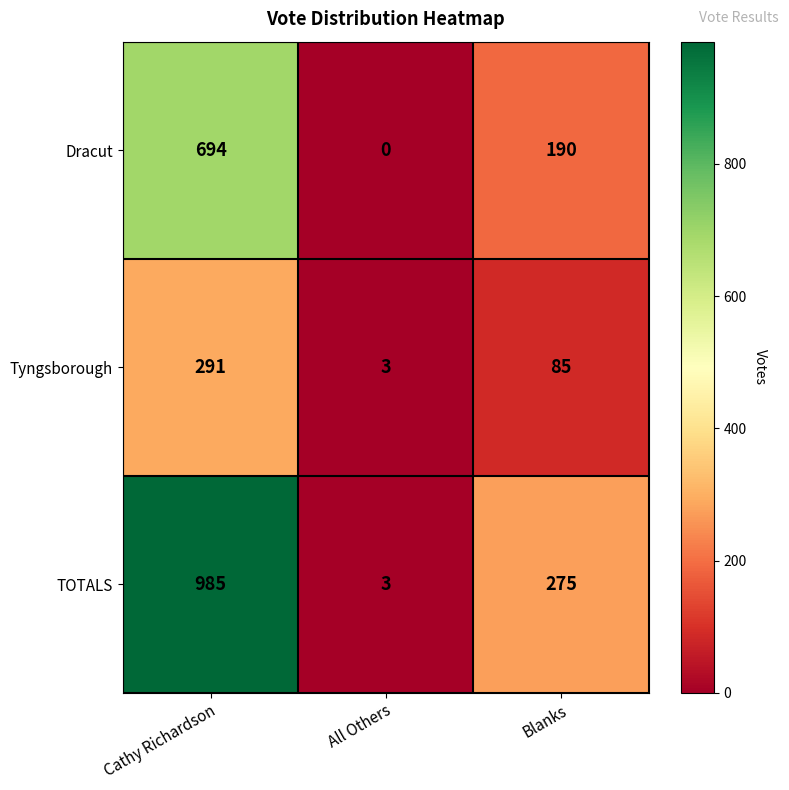

How many data points does each series have?

3